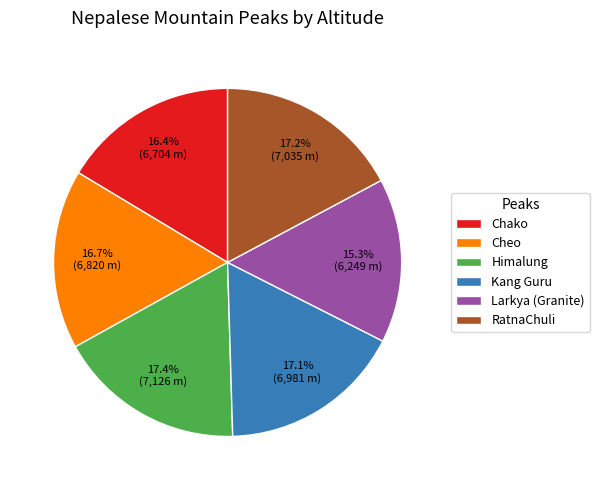

Is the sum of Cheo and Chako greater than half?

No